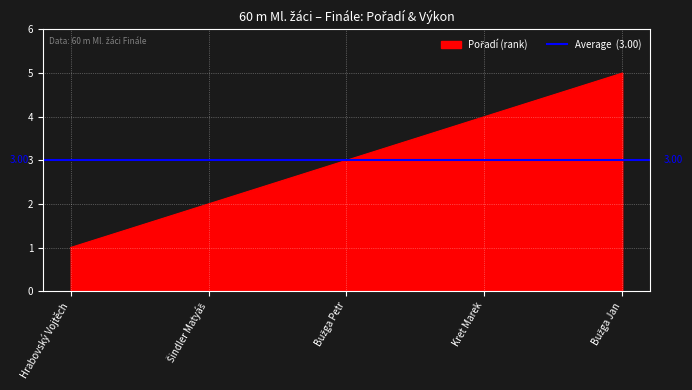

What is the average value?

3